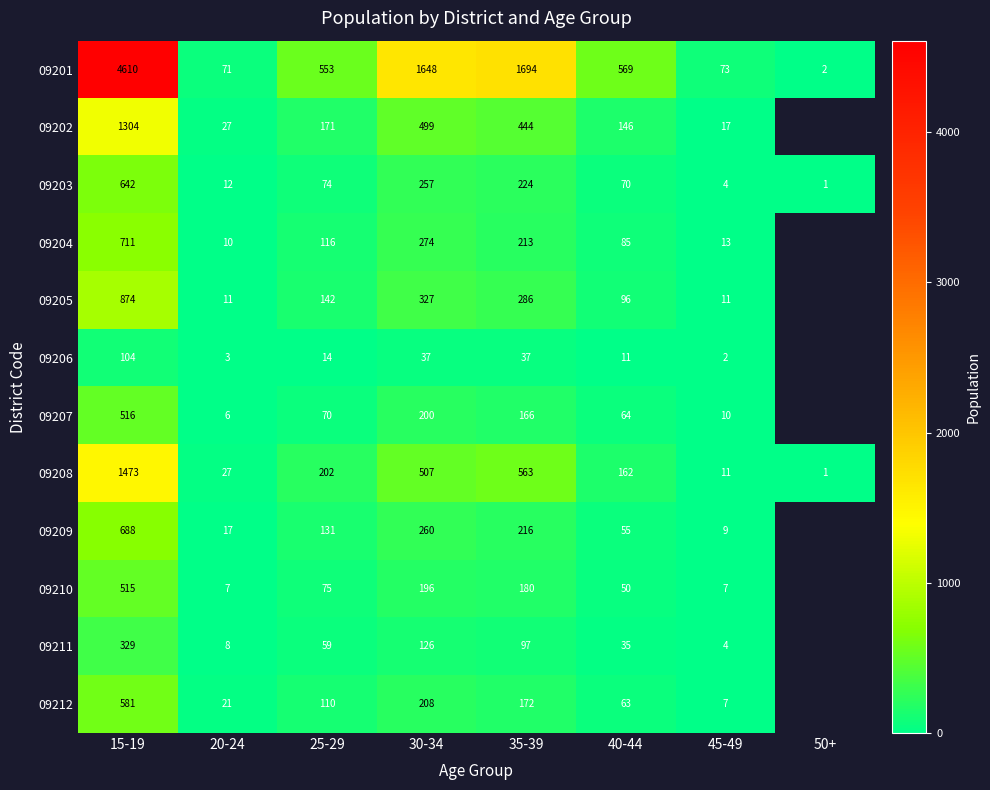

What is the difference between the 09208 values at 15-19 and 45-49?

1462.0